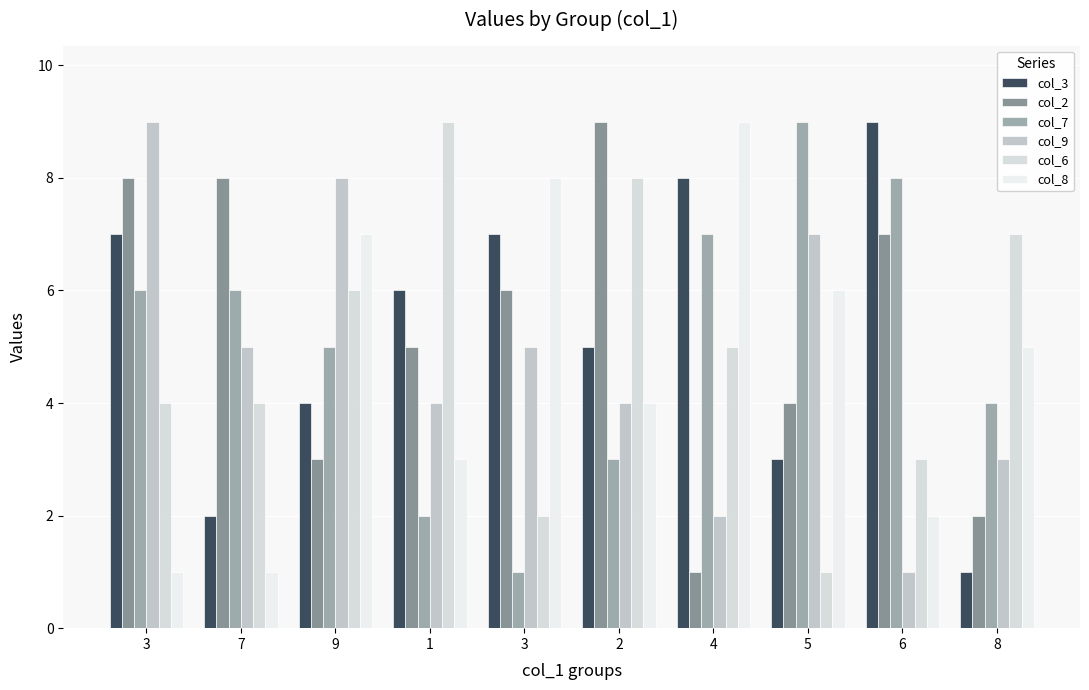

What is the value of the col_6 bar at the 5th from the left?

4